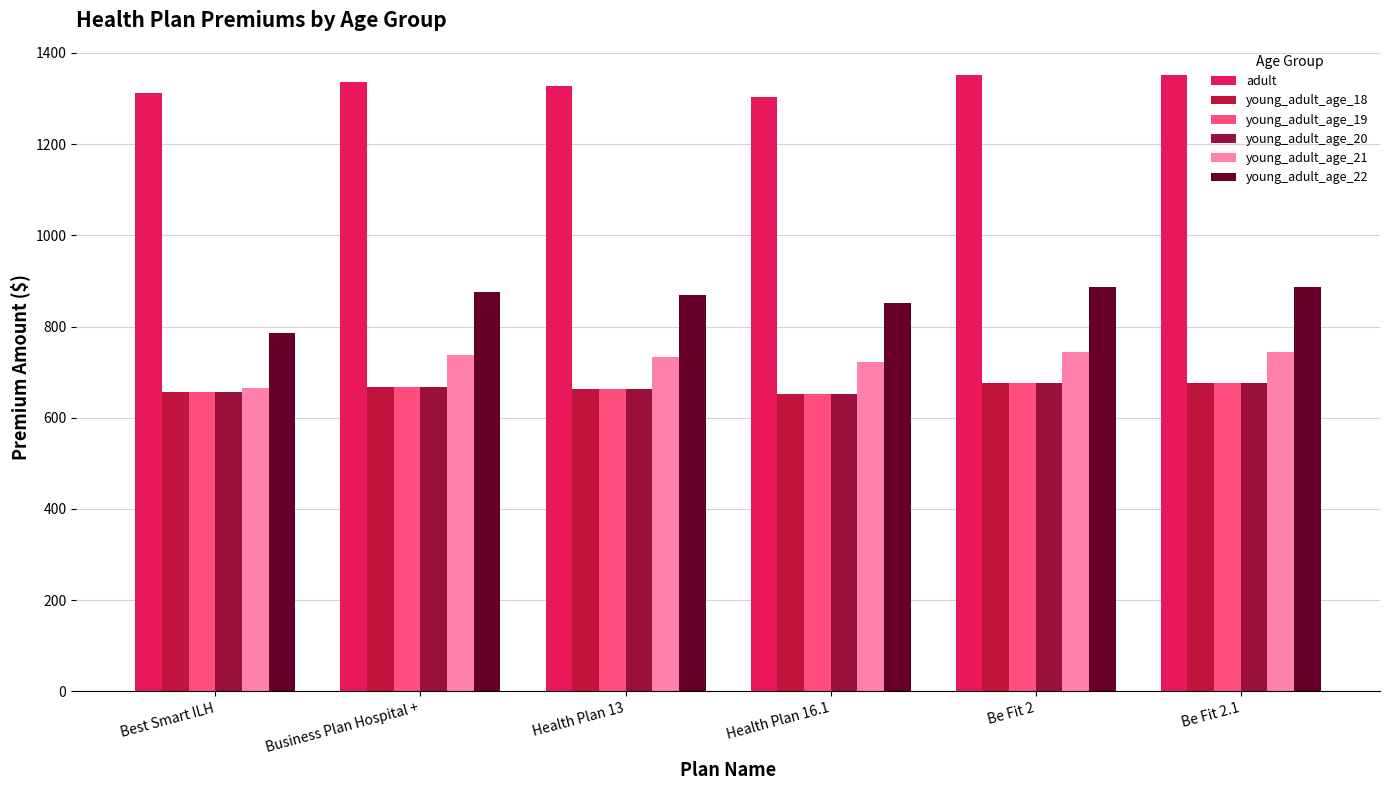

Count the number of data series in this chart.

6